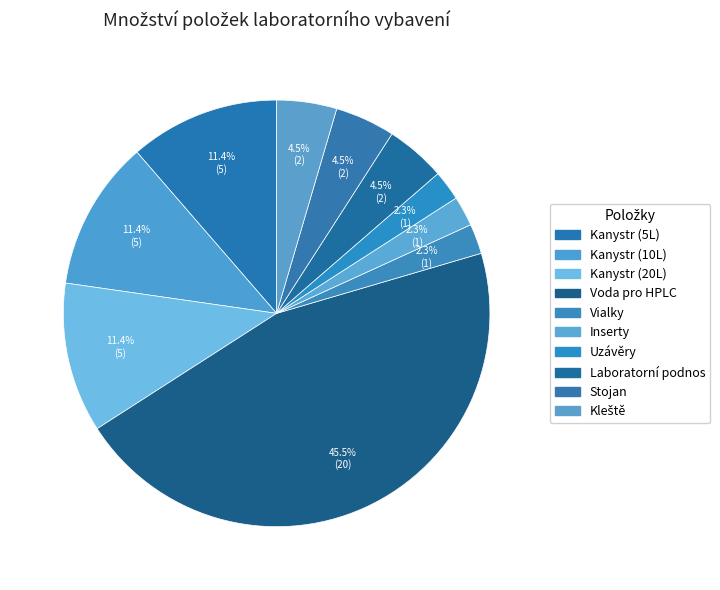

Which category has the biggest portion of the pie?

Voda pro HPLC